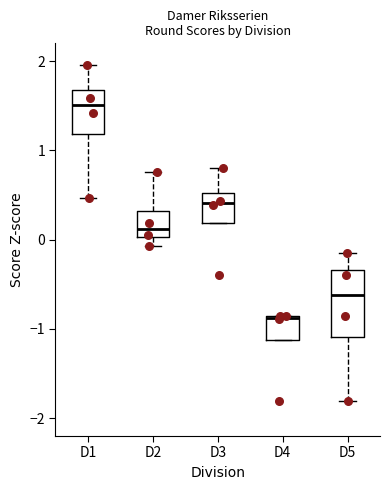

Which box's median line is the lowest?

D4